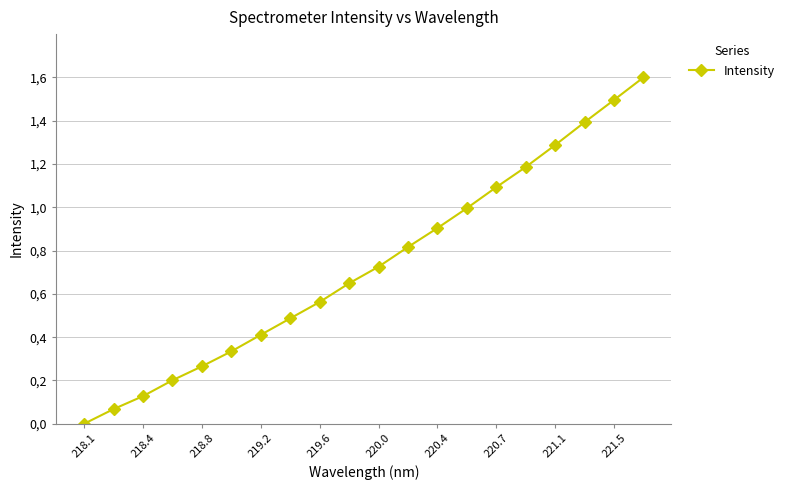

Is this an area chart (filled region under the line)?

No